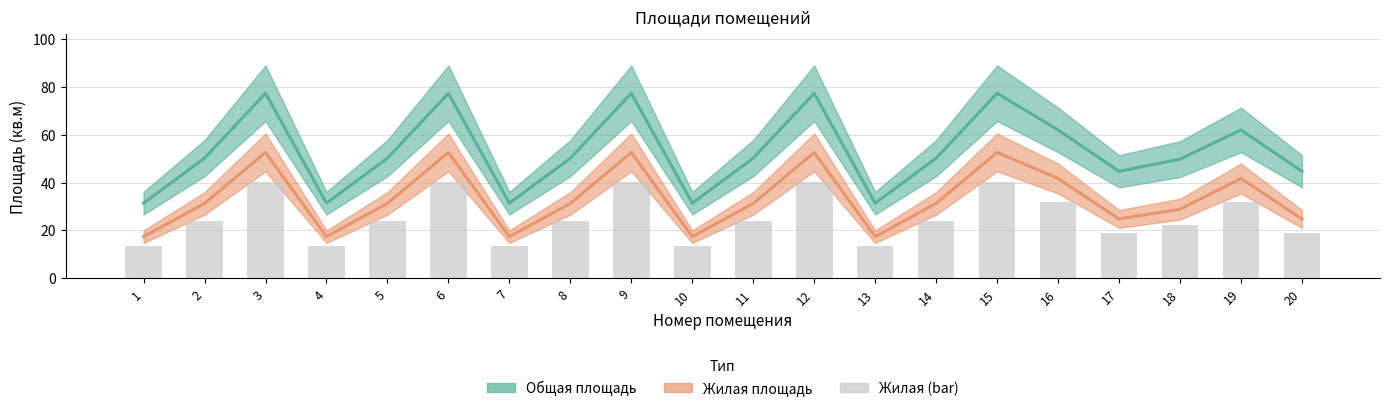

What is the sum of all Общая площадь values?

1057.7